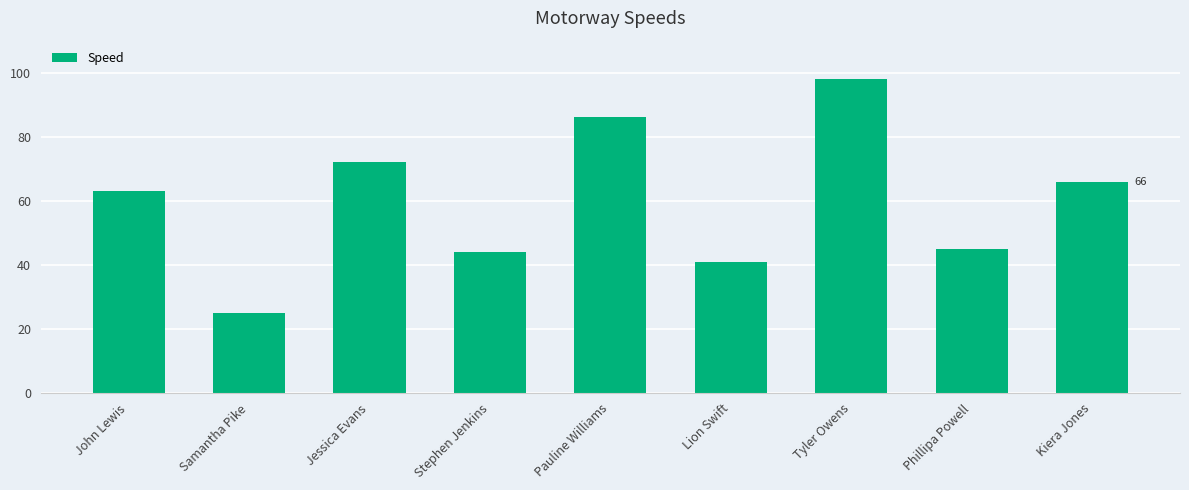

What is the difference between the second highest and minimum values?

61